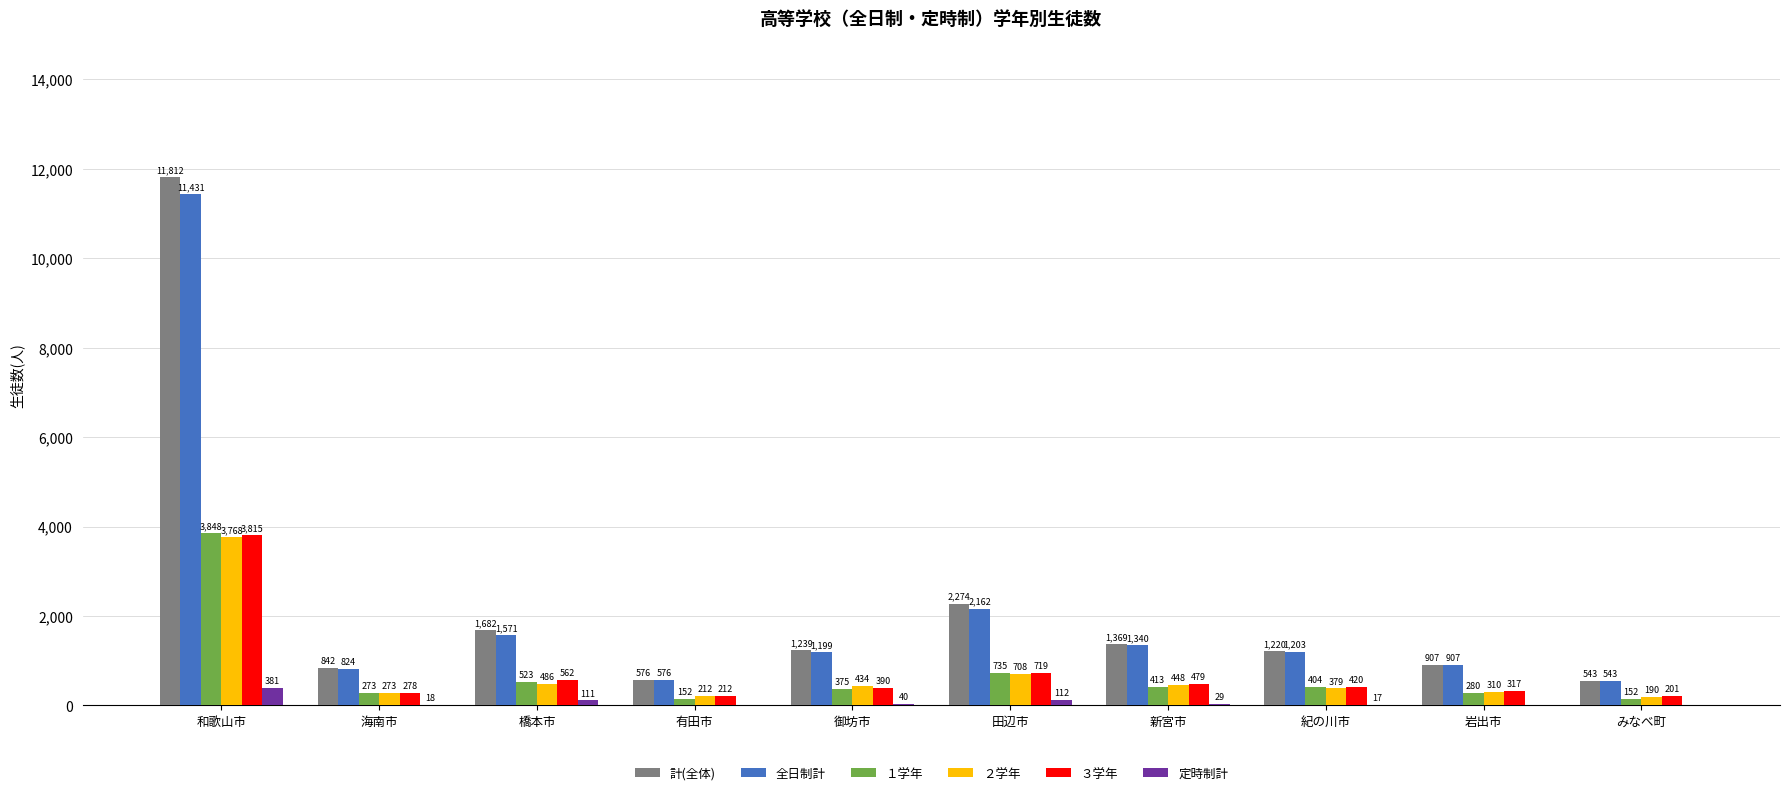

What is the spread (max minus min) of values at 和歌山市?

11431